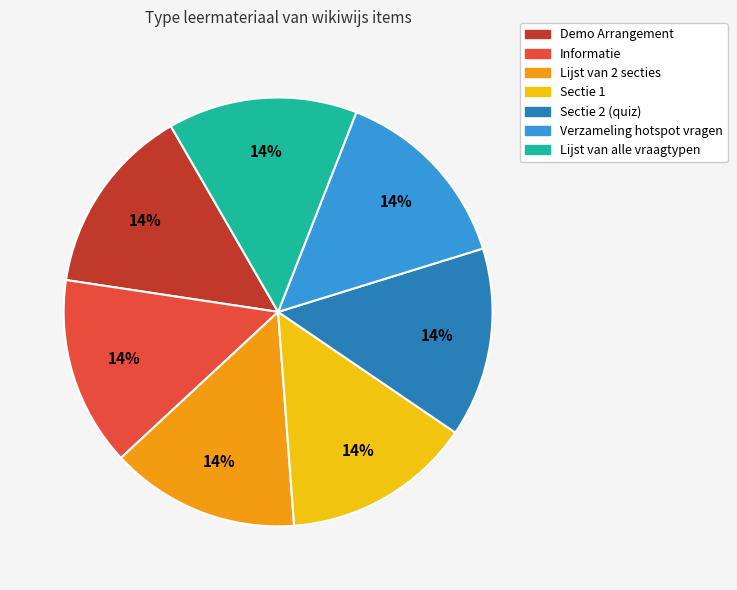

Is there a majority slice in this chart?

No